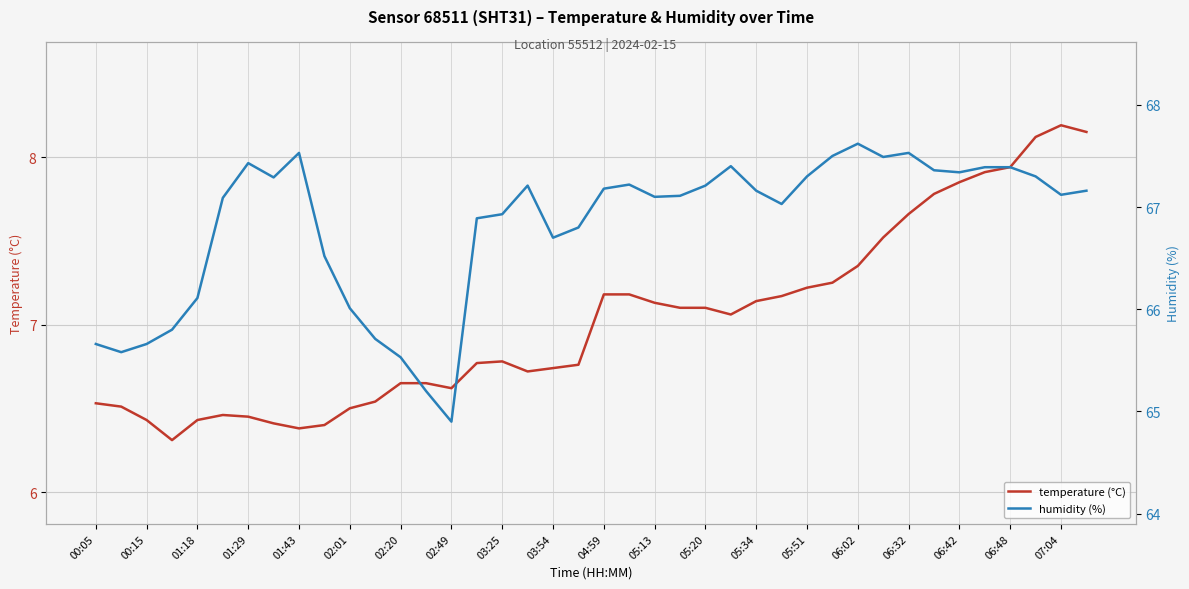

What is the maximum value for humidity (%)?

67.6